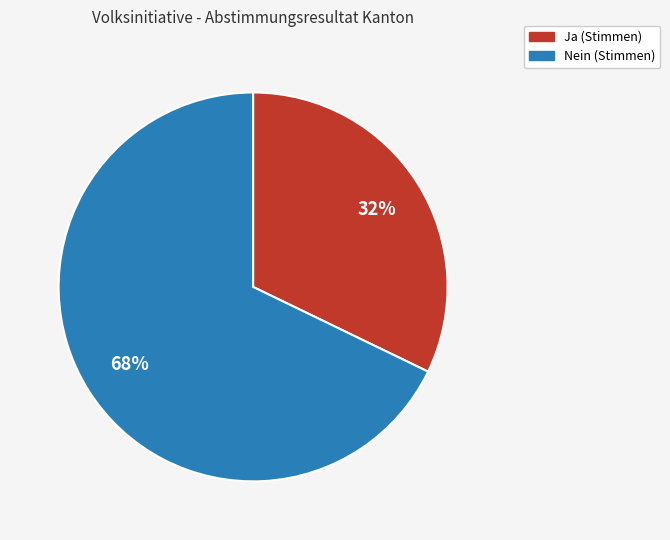

Do Nein and Ja together represent more than half of the pie?

Yes